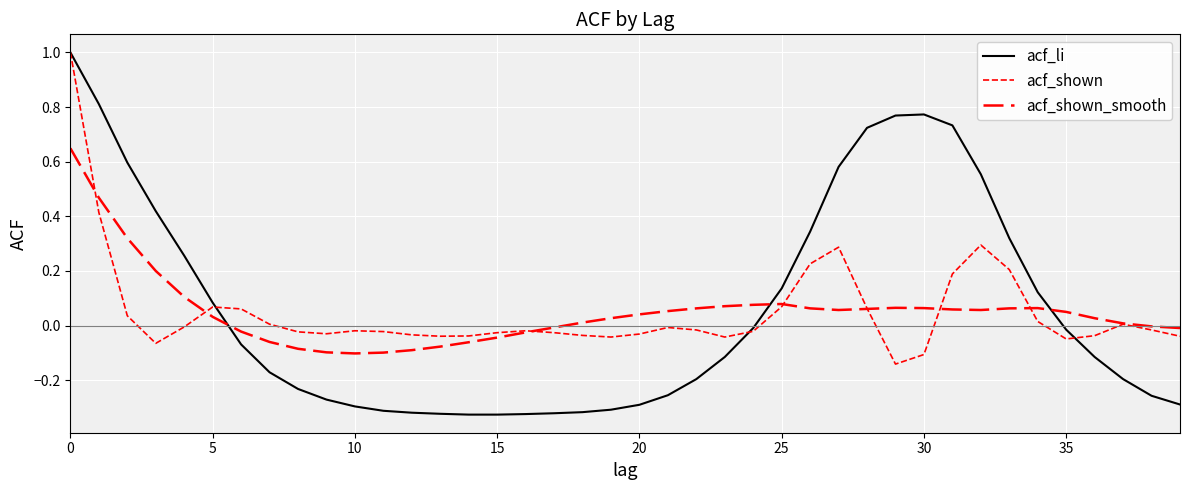

How many lines are shown in the chart?

3